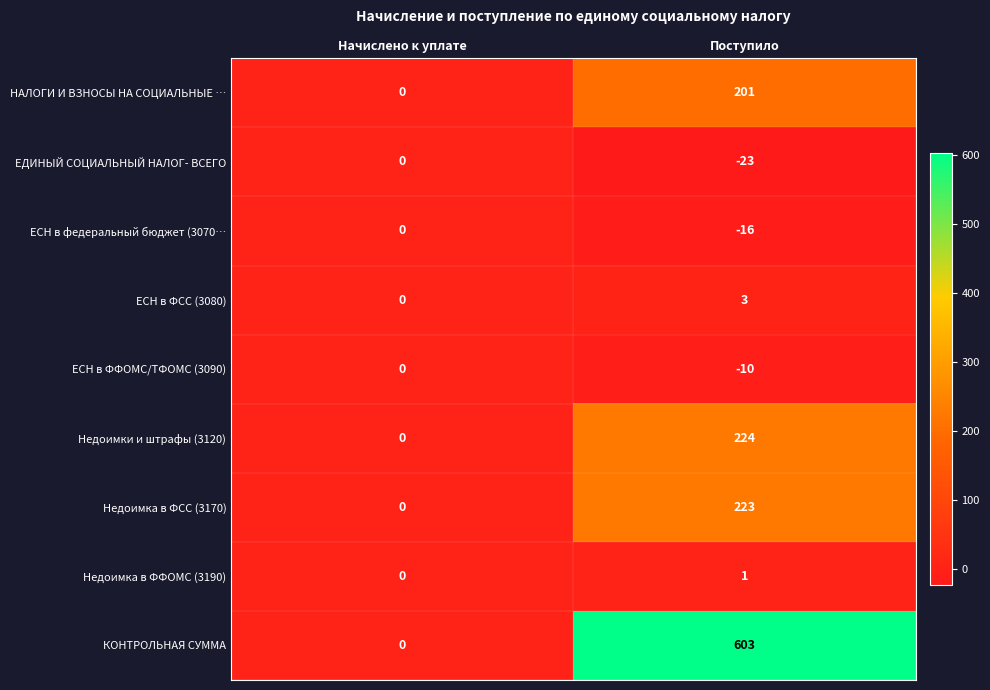

Which series has the largest total across all categories?

КОНТРОЛЬНАЯ СУММА